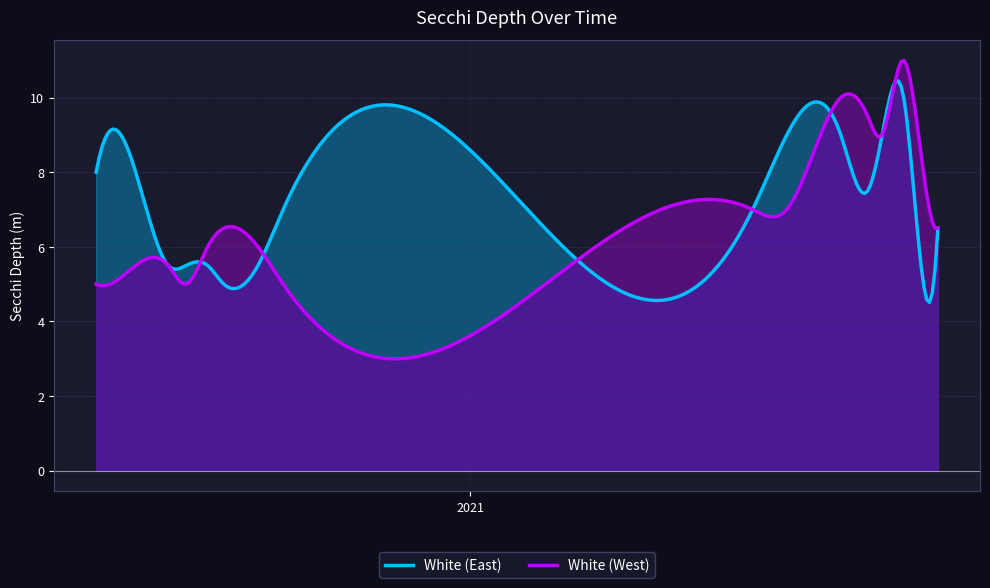

What is the minimum value for White (West)?

3.0